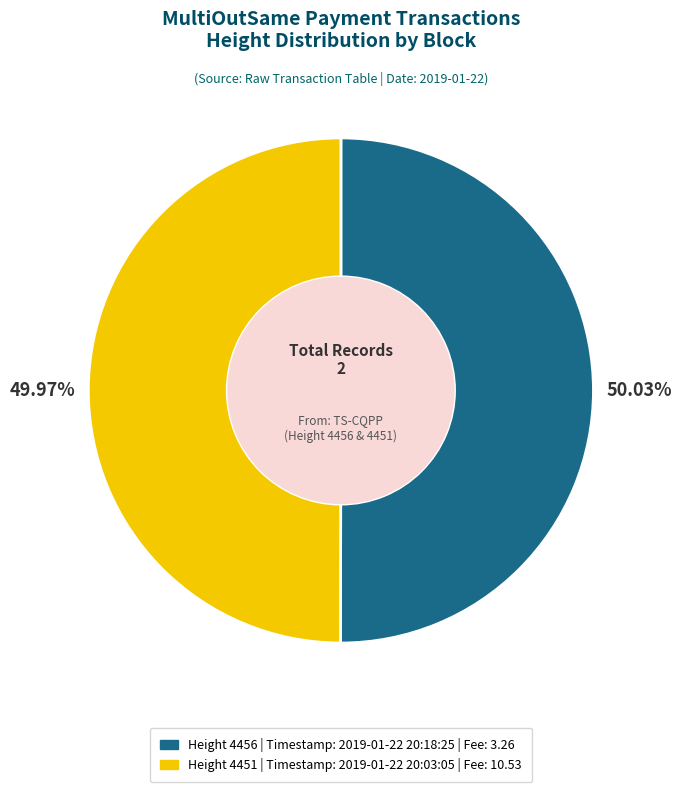

Does any single category account for the majority?

Yes